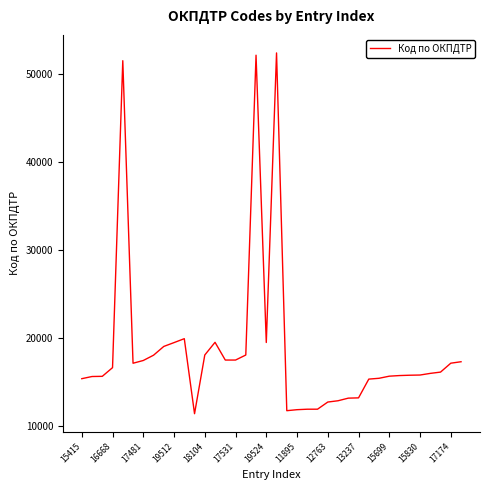

What is the smallest value displayed?

11439